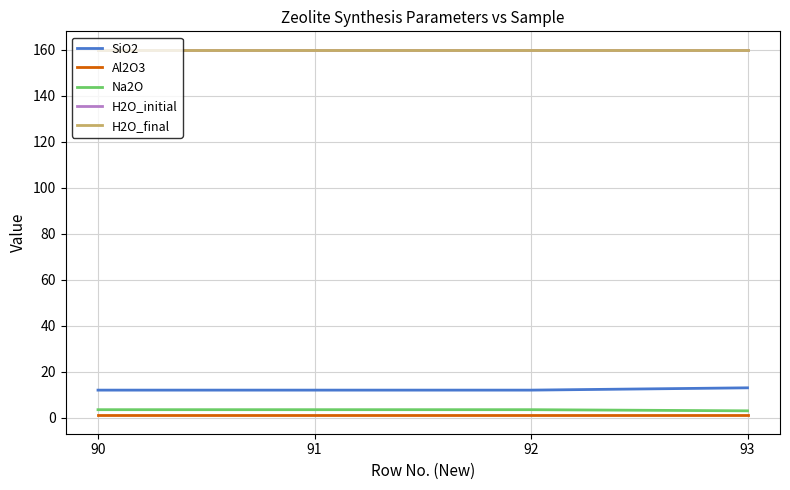

Is this an area chart (filled region under the line)?

No